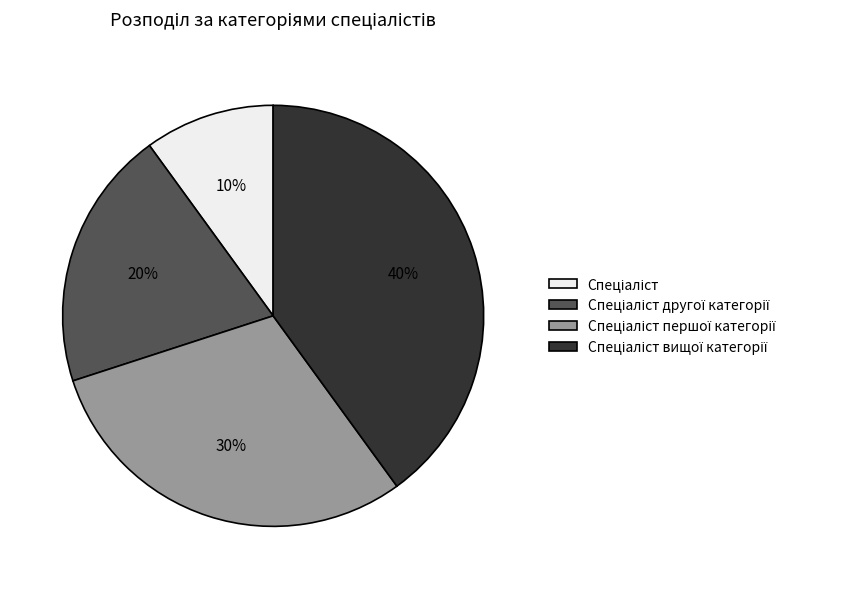

How many segments does this pie chart have?

4